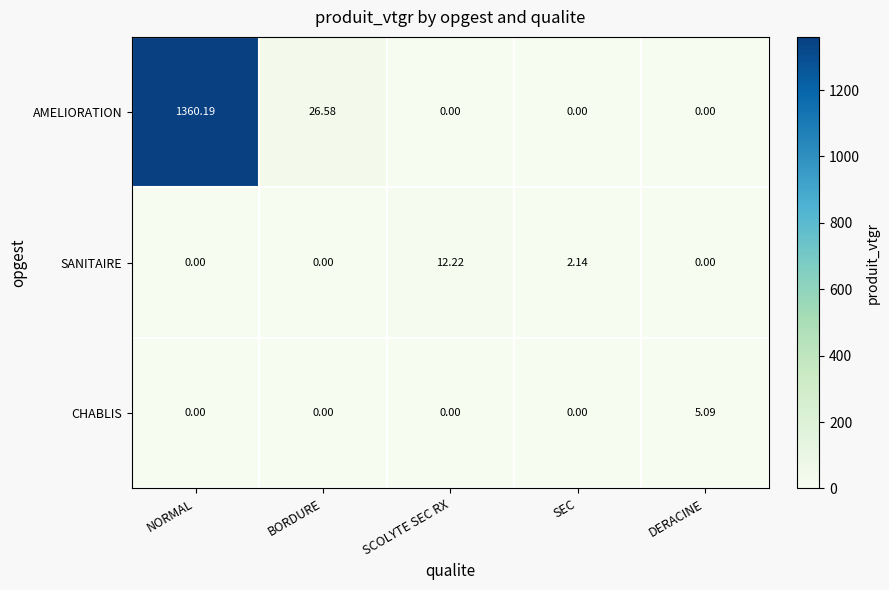

Which category has the highest value in the CHABLIS series?

DERACINE